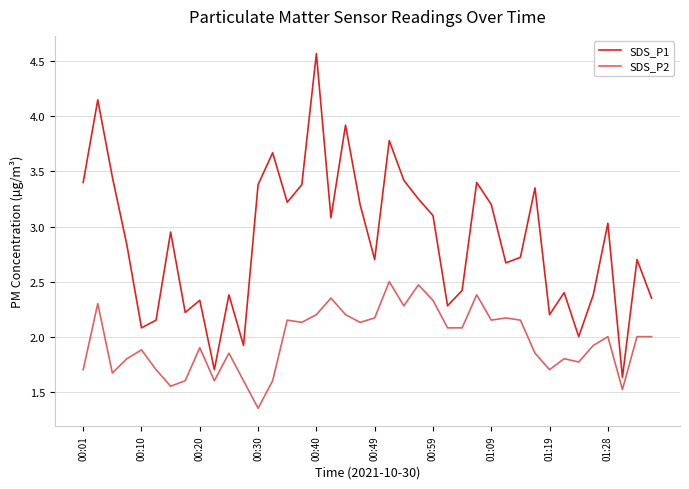

In SDS_P1, how many points are lower than both neighbors (excluding endpoints)?

12